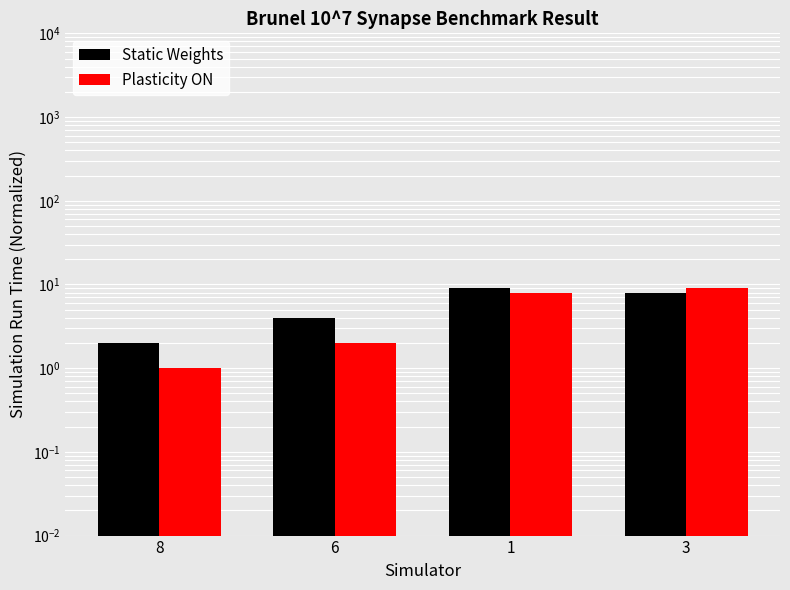

Between 3 and 1, which is larger?

1